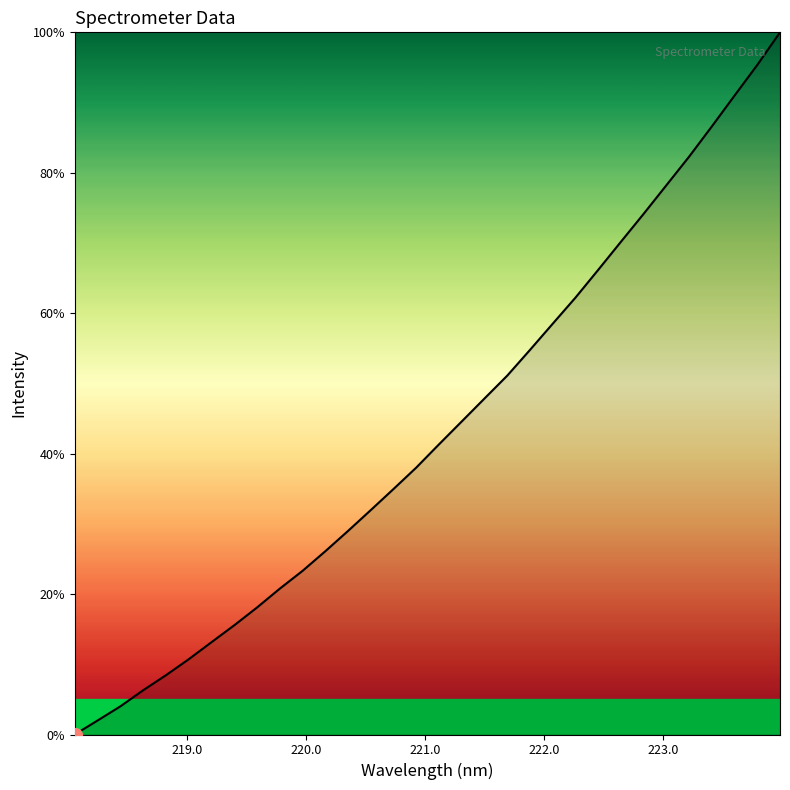

What is the maximum value shown in the chart?

100.0